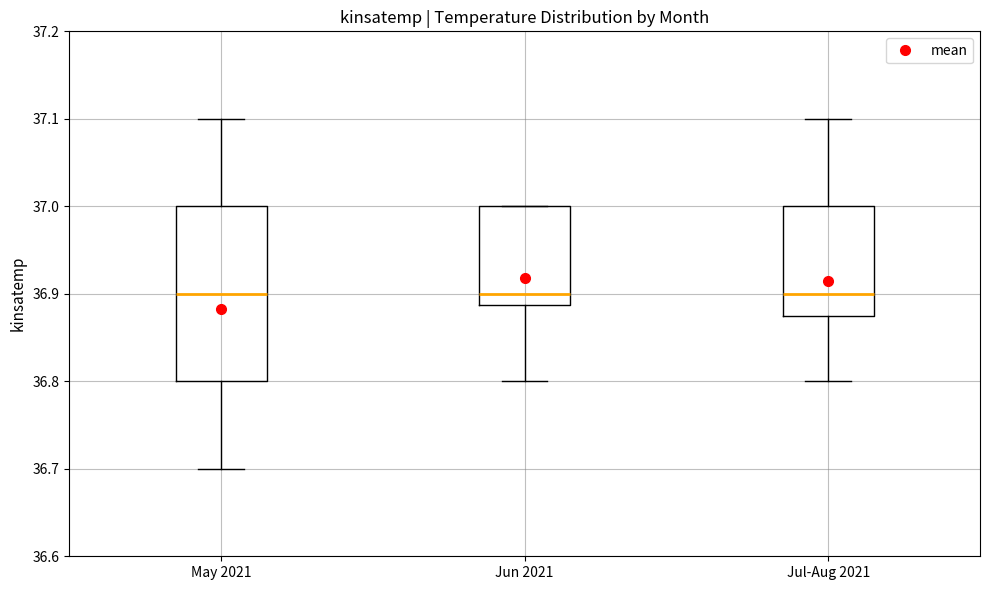

Reading left to right, read every box against the y-axis: the position of its median line, the range the box covers, and the ends of its whiskers. The values are not printed on the chart, so give them approximately, as read against the axis.

May 2021: median 36.90, box 36.80 to 37.00, whiskers 36.70 to 37.10
Jun 2021: median 36.90, box 36.89 to 37.00, whiskers 36.80 to 37.00
Jul-Aug 2021: median 36.90, box 36.88 to 37.00, whiskers 36.80 to 37.10